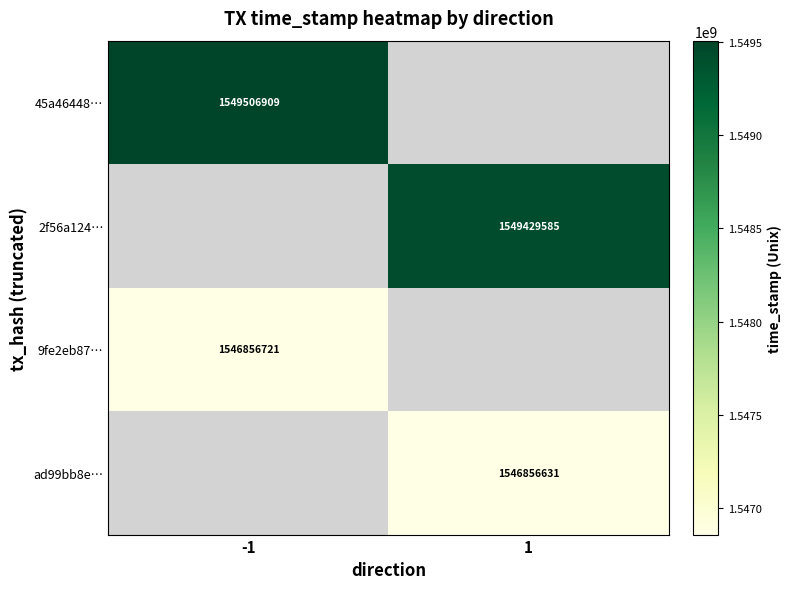

The value of 2f56a124… at 1 is 2334794119. True or false?

False